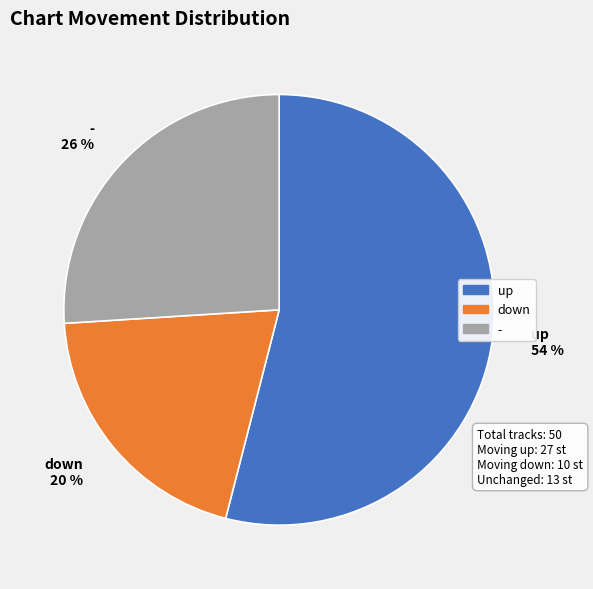

Does up represent more than half of the total?

Yes